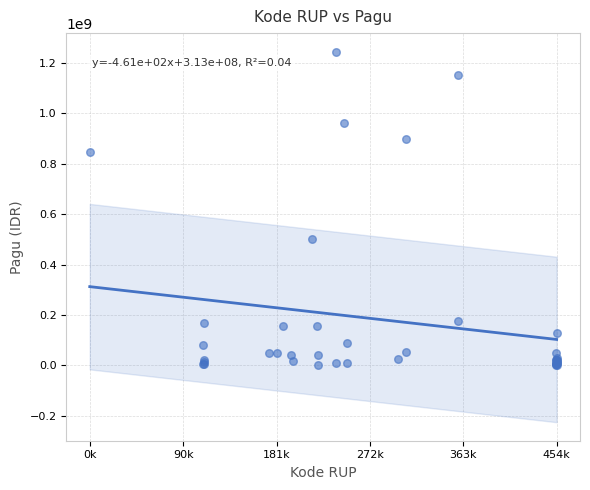

What Y value in the scatter plot is closest to 622840000?

499932000